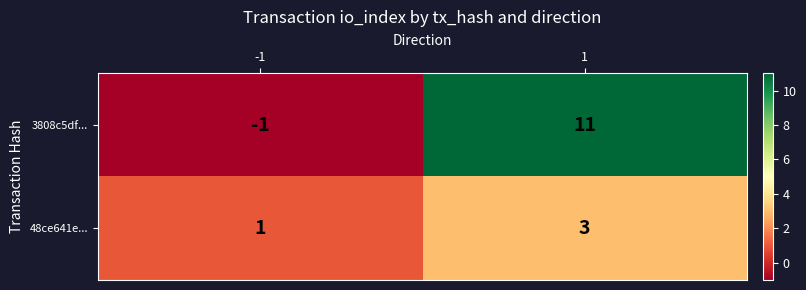

How many categories are shown in the chart?

2